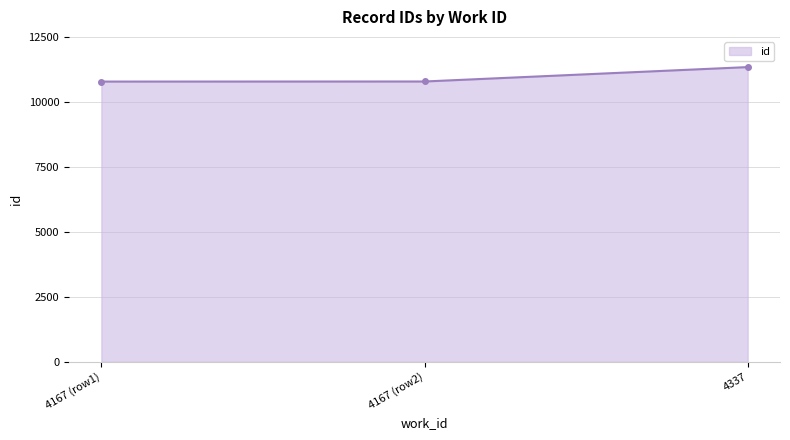

What is the difference between the values at 4167 (row1) and 4337?

557